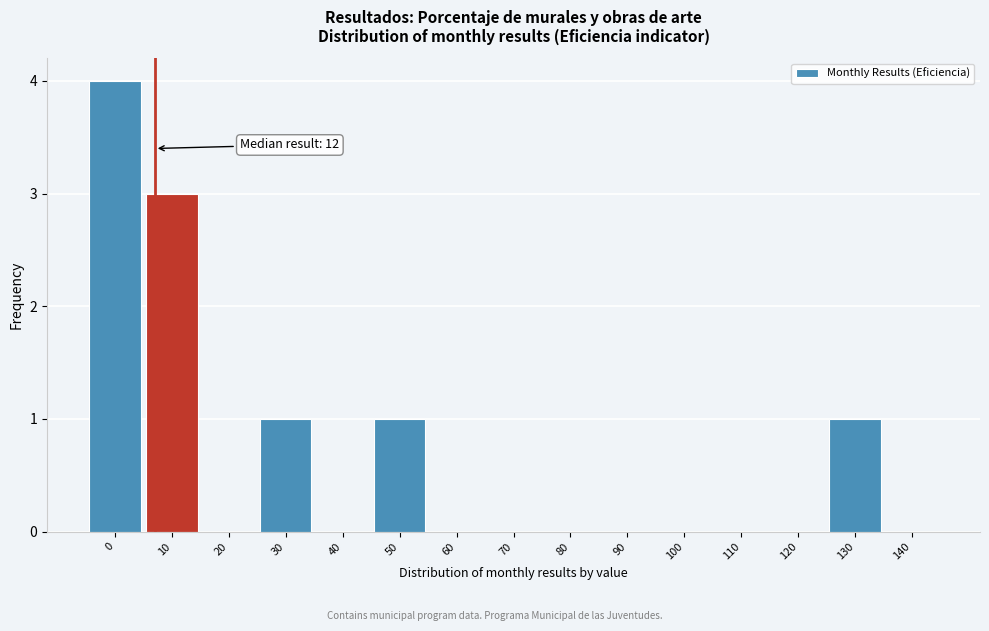

Reading right to left, transcribe all the data shown in this chart.

140=0	130=1	120=0	110=0	100=0	90=0	80=0	70=0	60=0	50=1	40=0	30=1	20=0	10=3	0=4